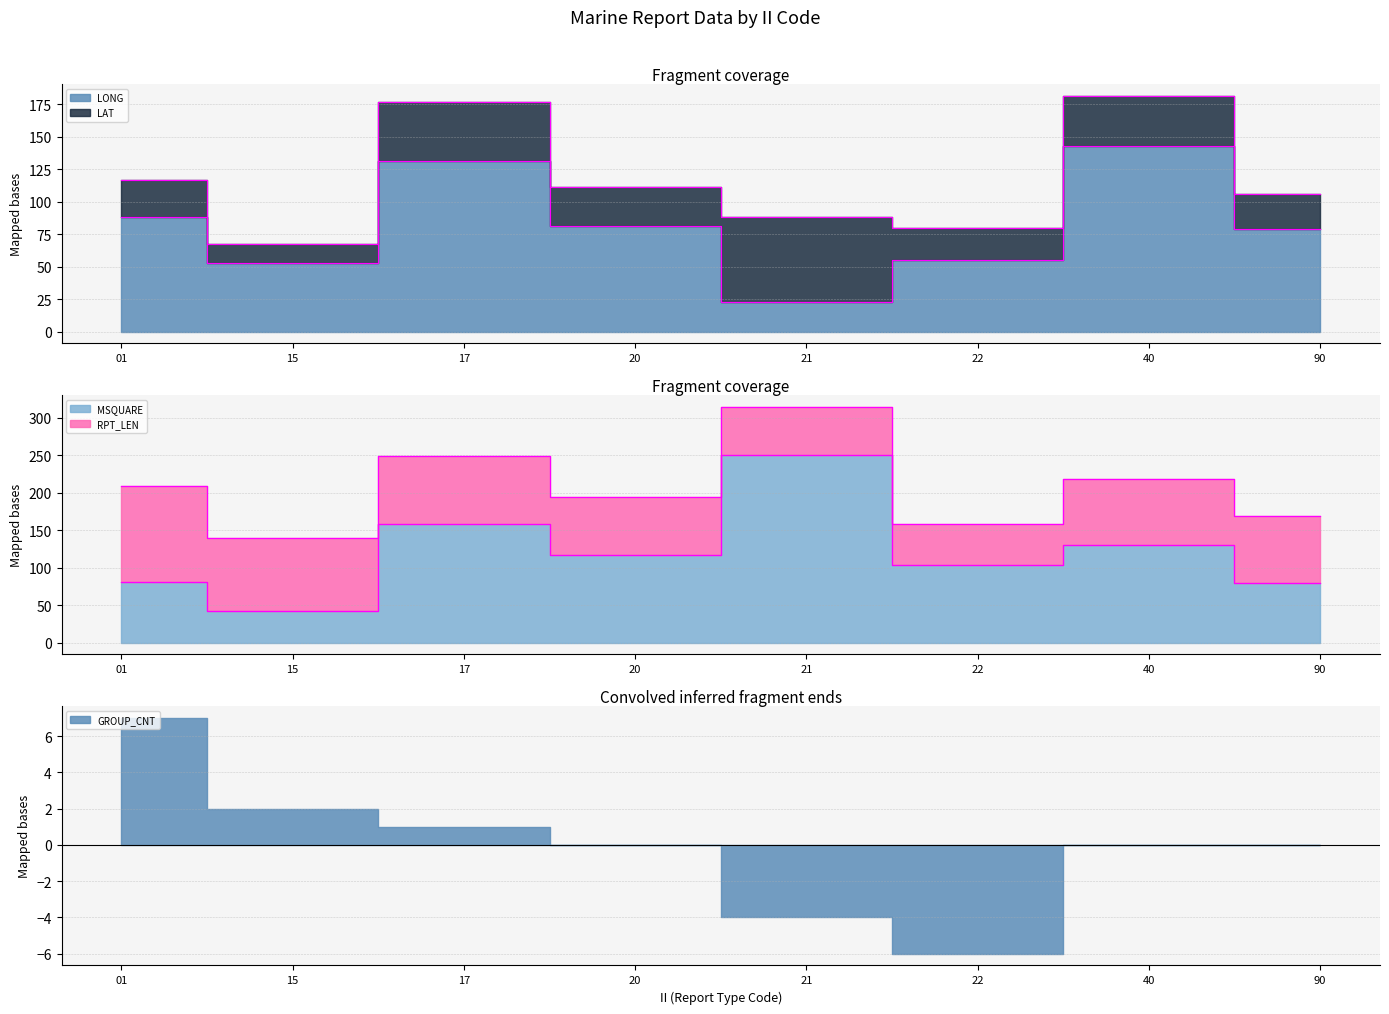

Which series changed the most between 01 and 15?

MSQUARE